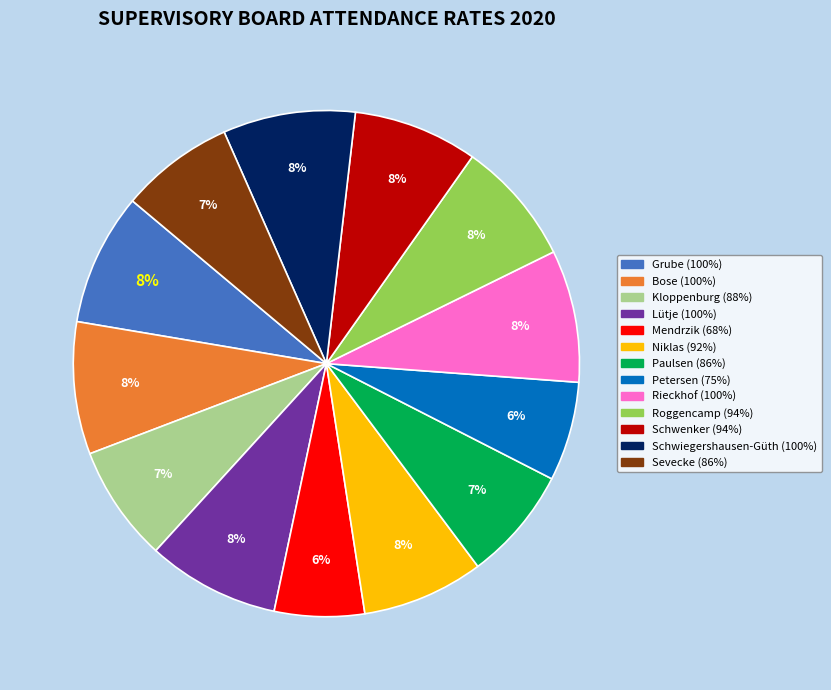

To the nearest percent, what is the average slice percentage?

8%